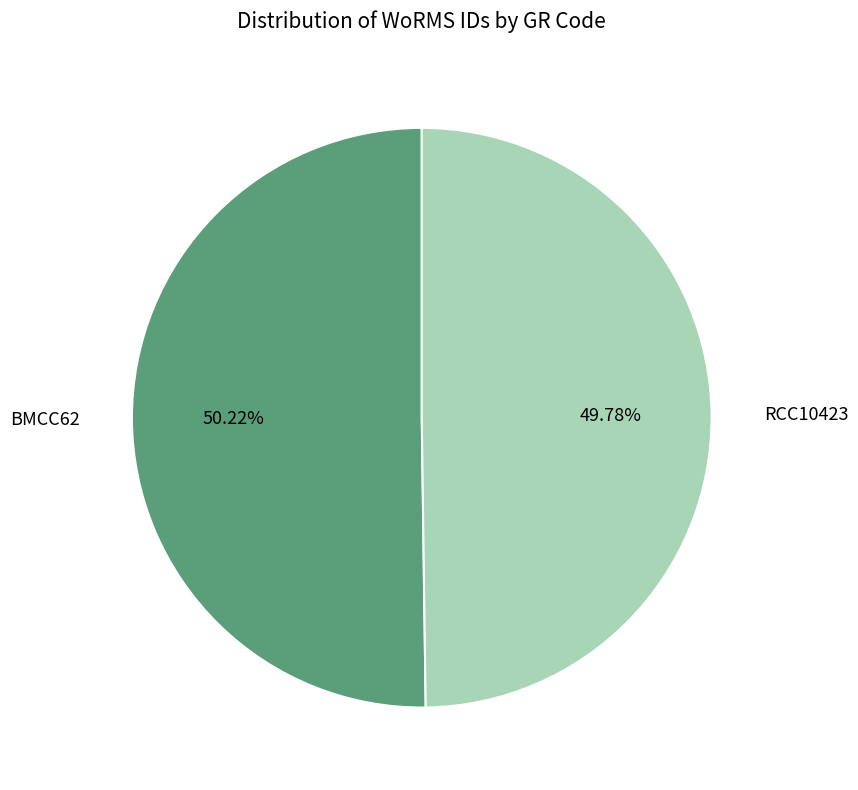

What is the total percentage of BMCC62 and RCC10423?

100.0%